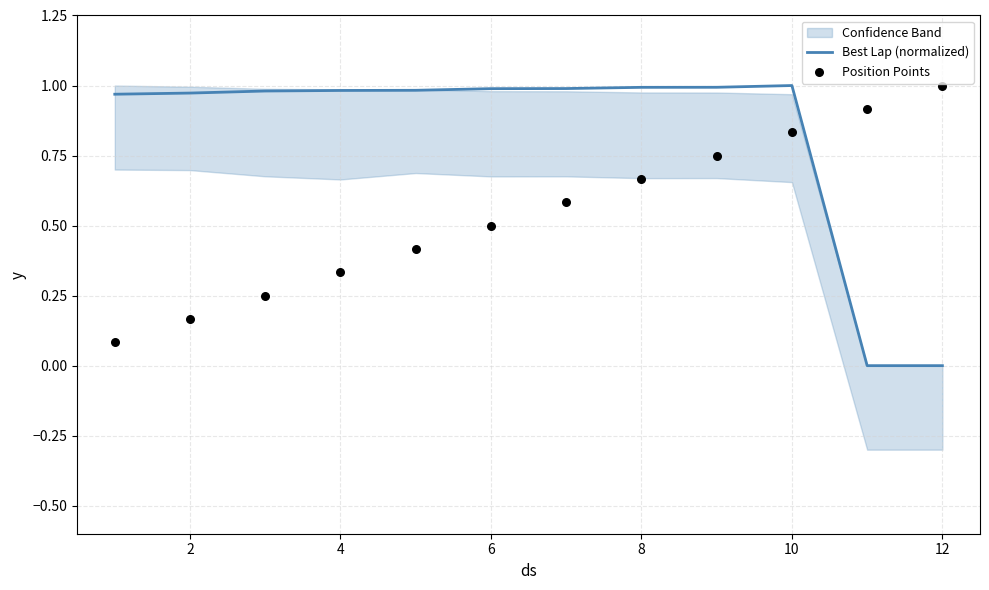

Which series has the widest spread of Y values?

Best Lap (normalized)